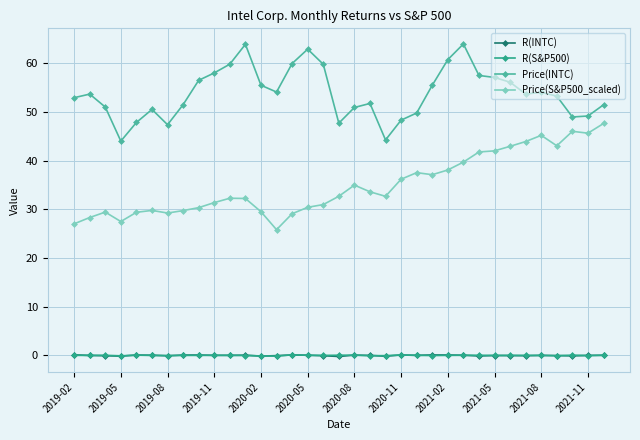

In Price(INTC), how many points are lower than both neighbors (excluding endpoints)?

7